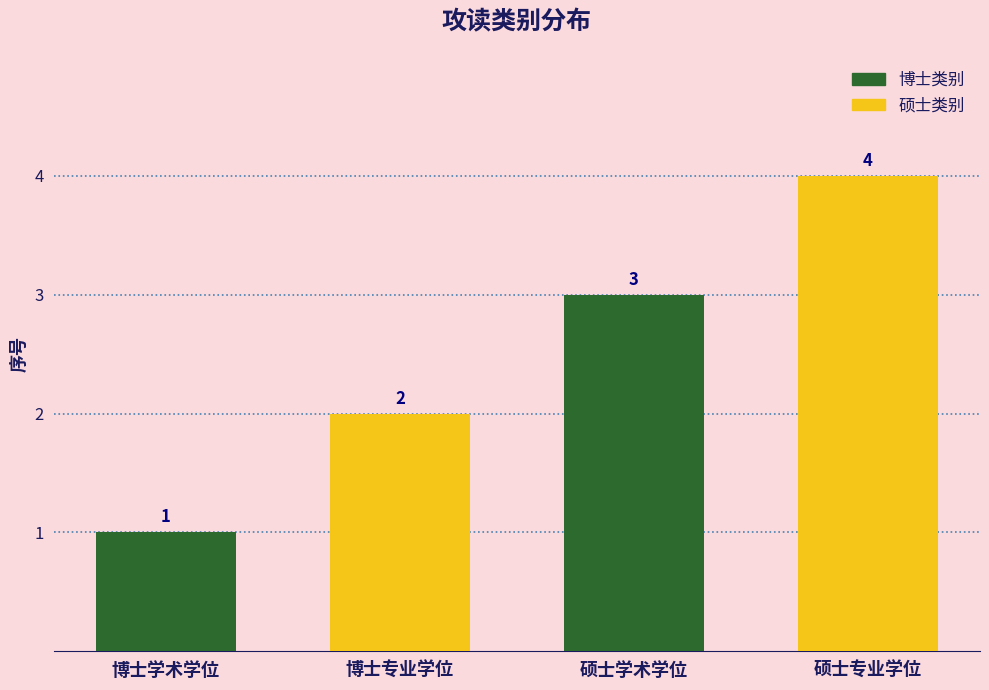

Which has a higher value, 硕士专业学位 or 博士专业学位?

硕士专业学位